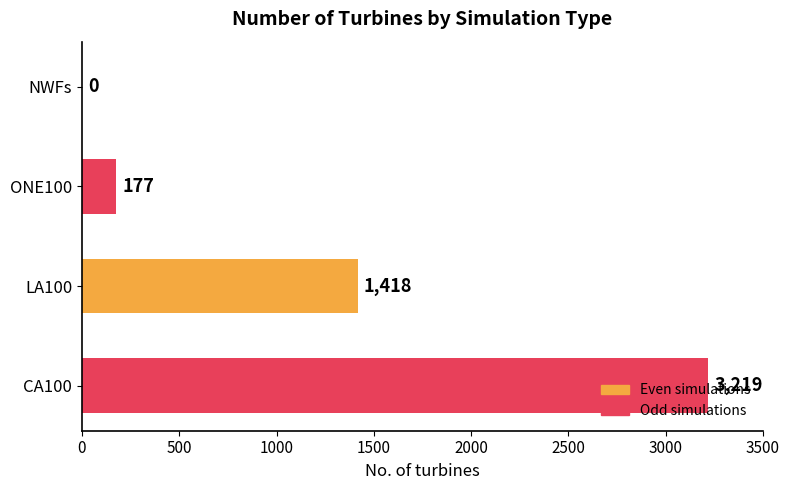

What is the sum of all values?

4814